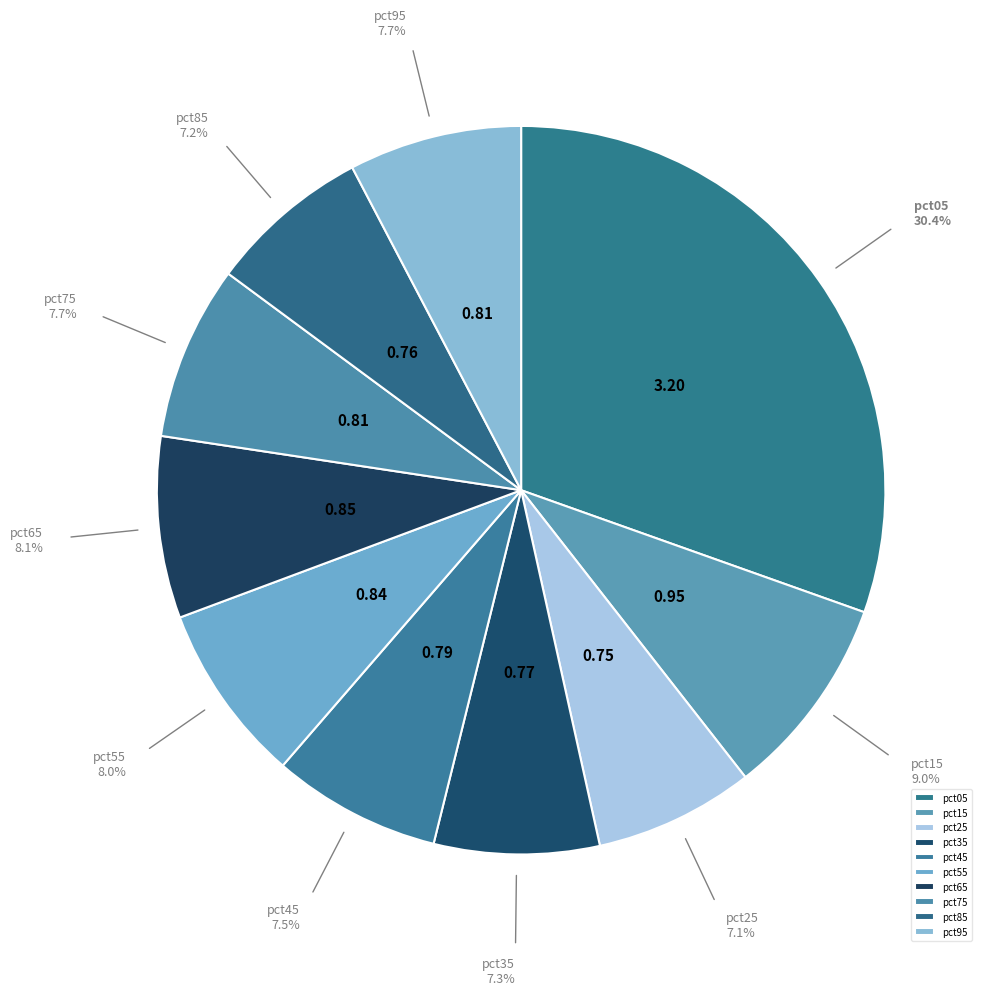

Is pct75 the majority of the pie?

No